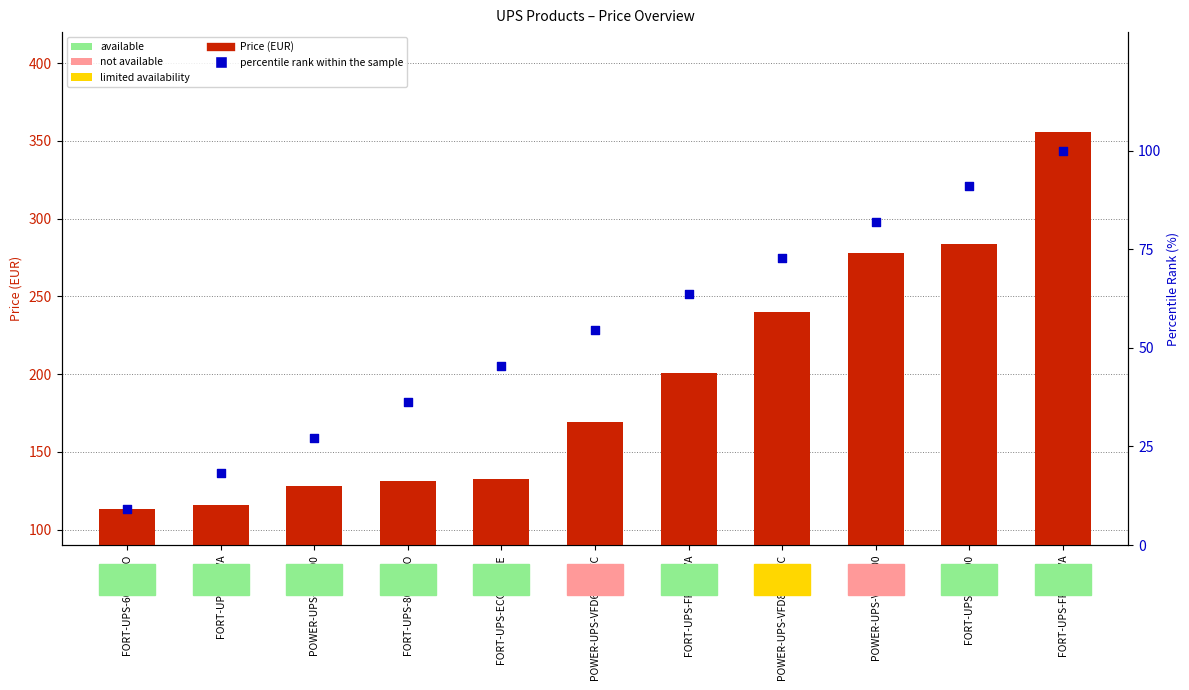

At which category is the sum across all series the highest?

FORT-UPS-FP2000VA